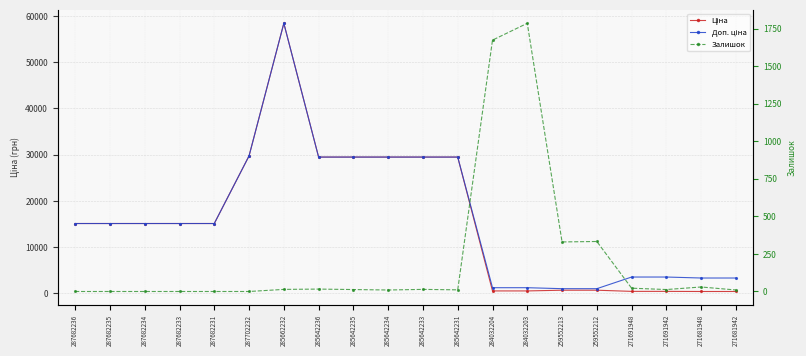

What is the value of the Ціна point at the 12th from the left?

29491.5